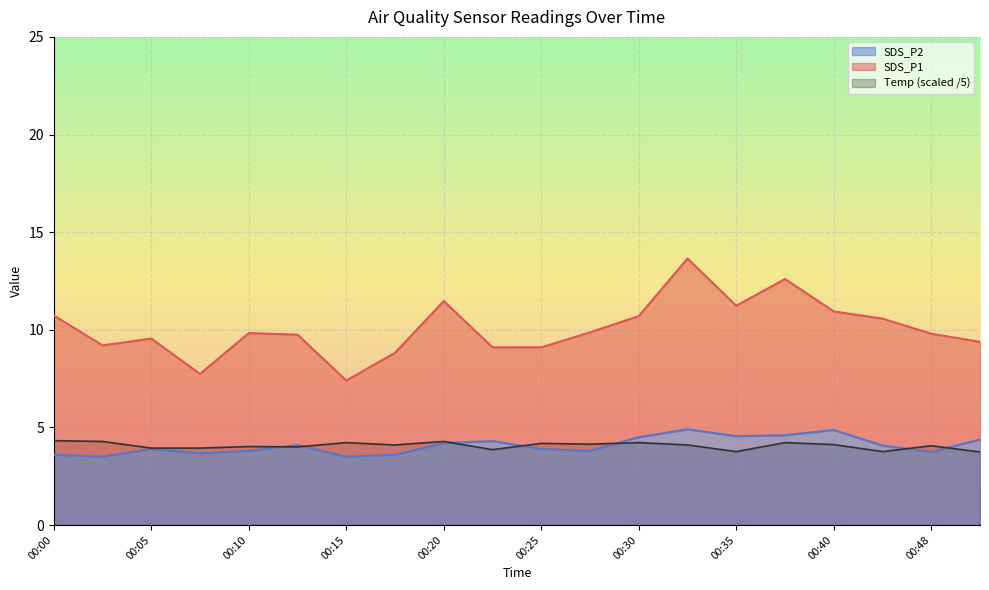

Is it true that Temp (scaled /5) equals 1.9 at 00:15?

False